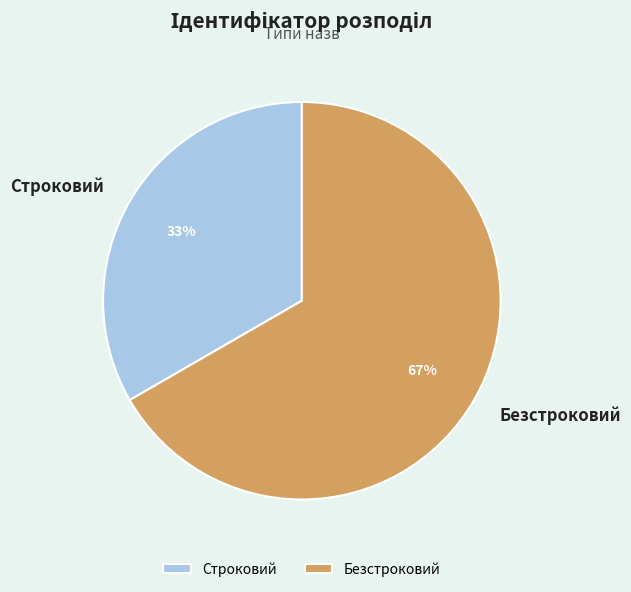

How many slices are in this pie chart?

2